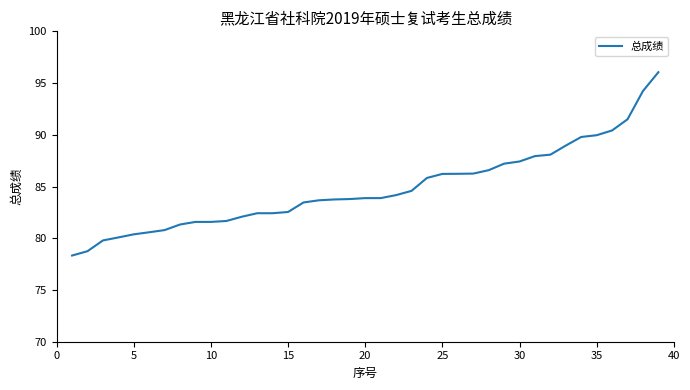

What is the difference between the maximum and minimum values?

17.7